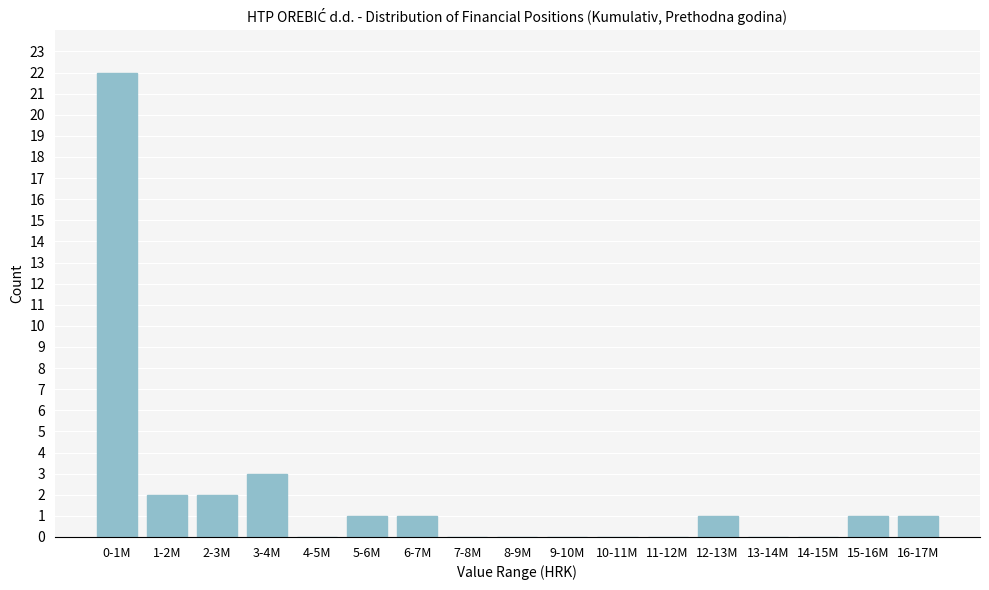

Reading left to right, list all the values displayed in this chart.

0-1M=22	1-2M=2	2-3M=2	3-4M=3	4-5M=0	5-6M=1	6-7M=1	7-8M=0	8-9M=0	9-10M=0	10-11M=0	11-12M=0	12-13M=1	13-14M=0	14-15M=0	15-16M=1	16-17M=1